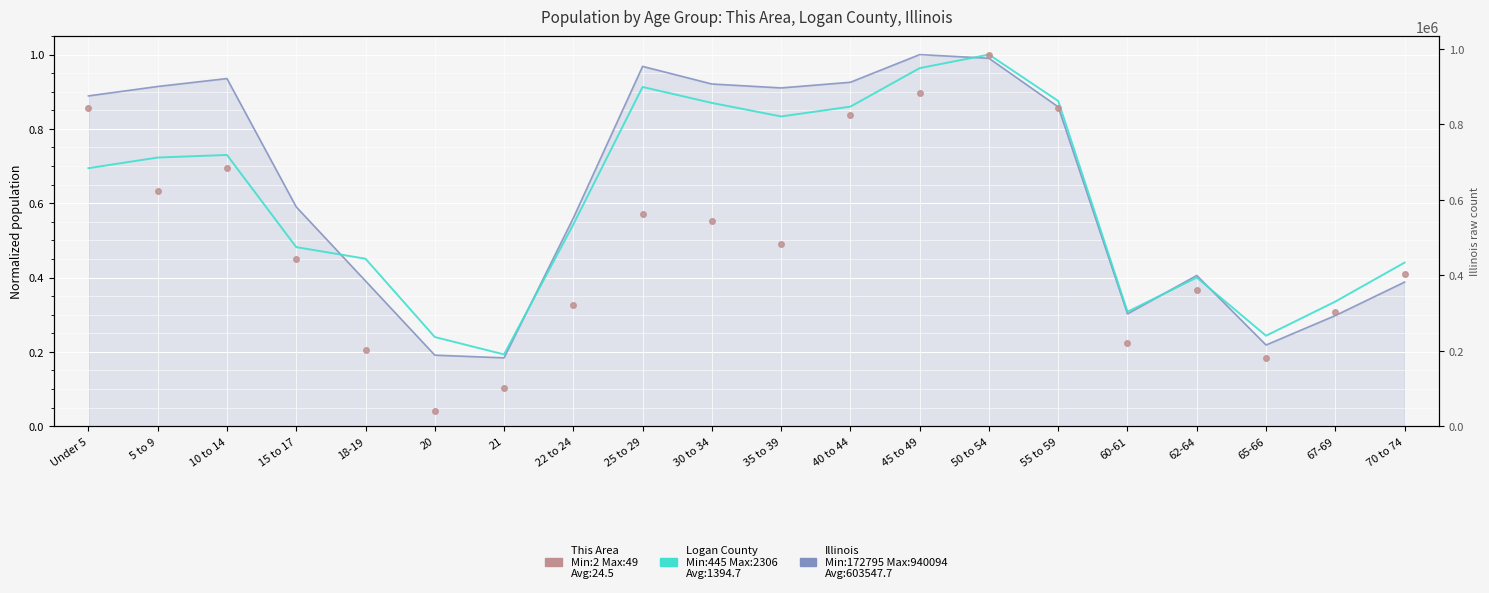

Between 25 to 29 and 45 to 49, which series saw the biggest shift?

This Area